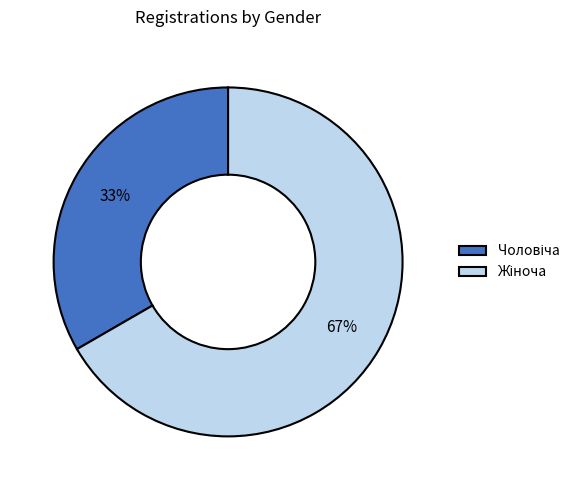

To the nearest percent, what is the average slice percentage?

50%